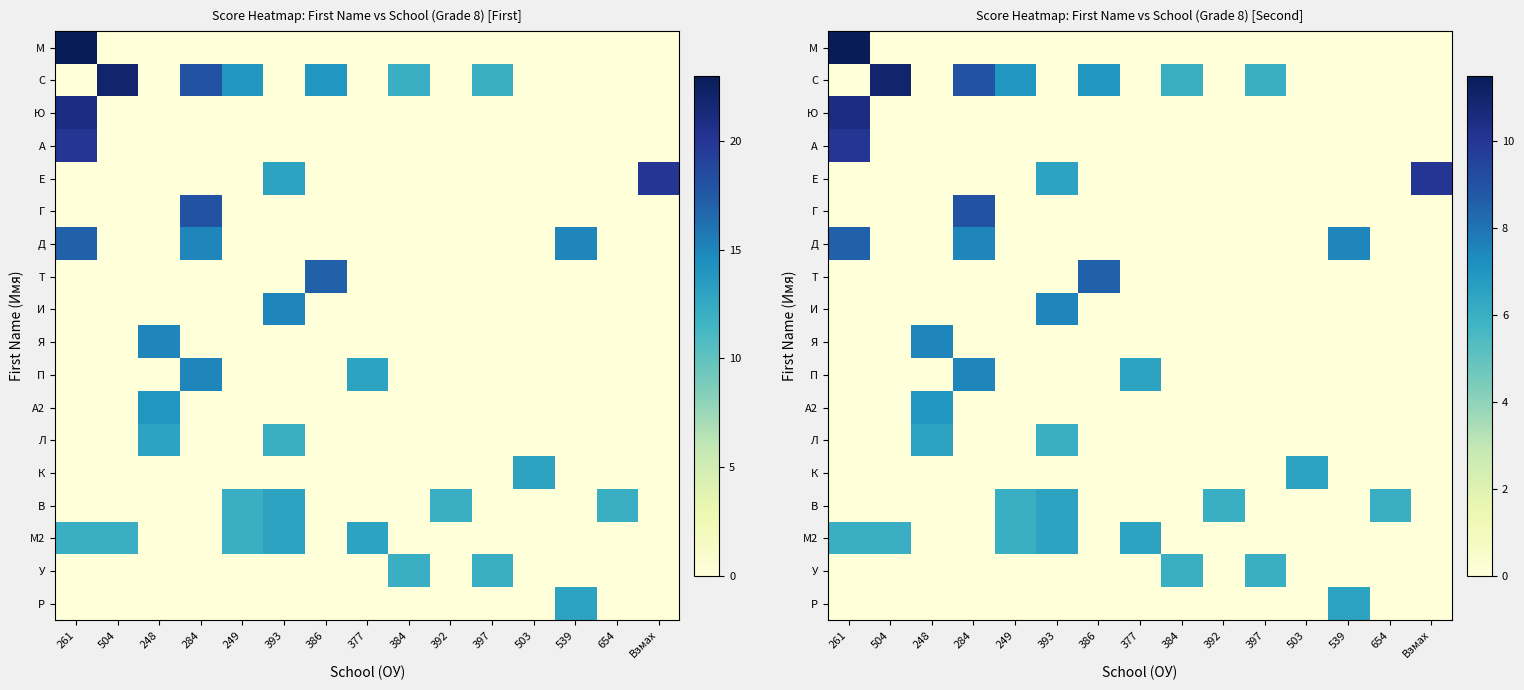

Is the value of К at 392 greater than the value of М at 654?

No